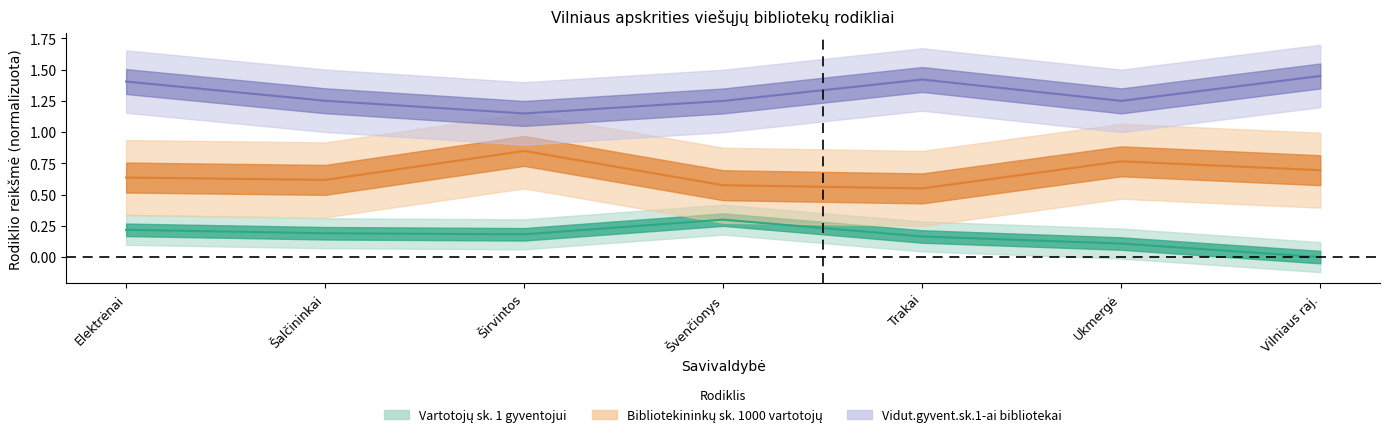

What are all the series names shown in the legend?

Vartotojų sk. 1 gyventojui, Vidut.gyvent.sk.1-ai bibliotekai, Bibliotekininkų sk. 1000 vartotojų